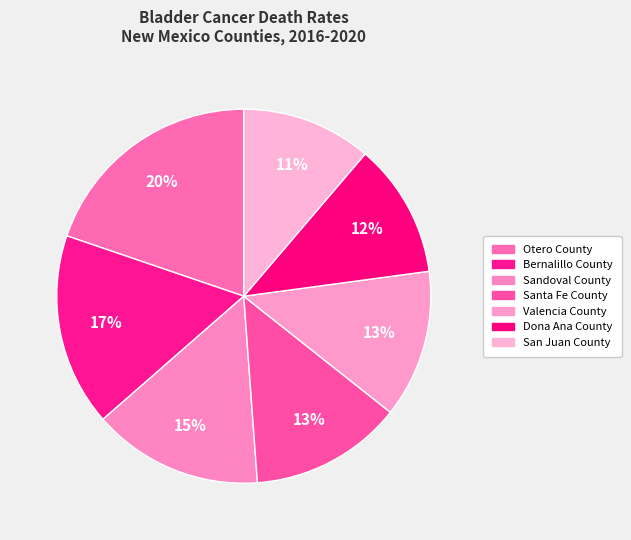

Combined, what portion of the pie is Valencia County and San Juan County?

24.0%